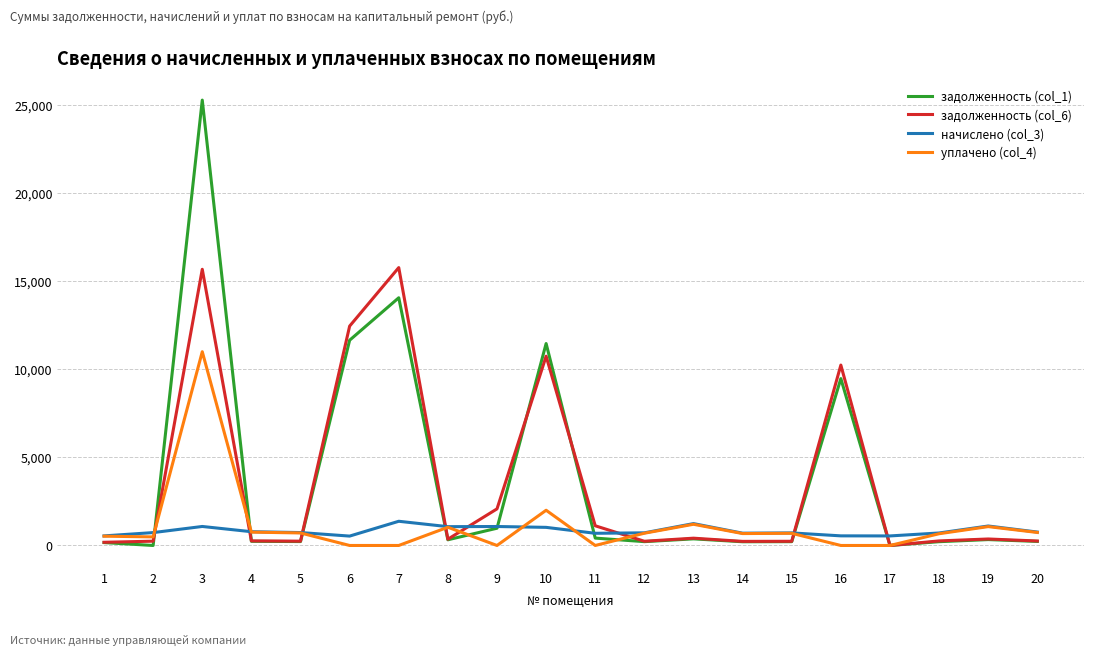

What is the sum of the уплачено (col_4) values at 20 and 2?

1225.7